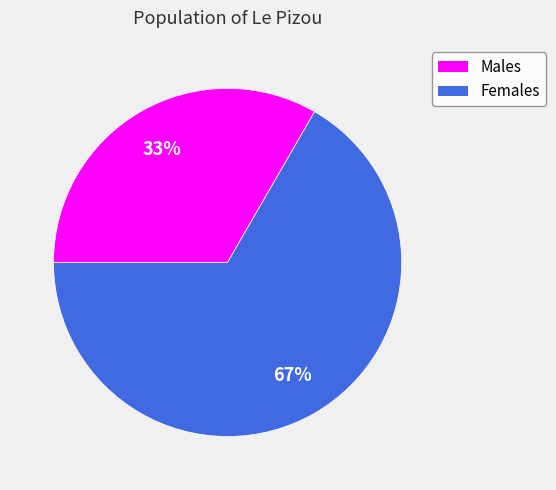

Is it true that Females is 72% of the pie?

False